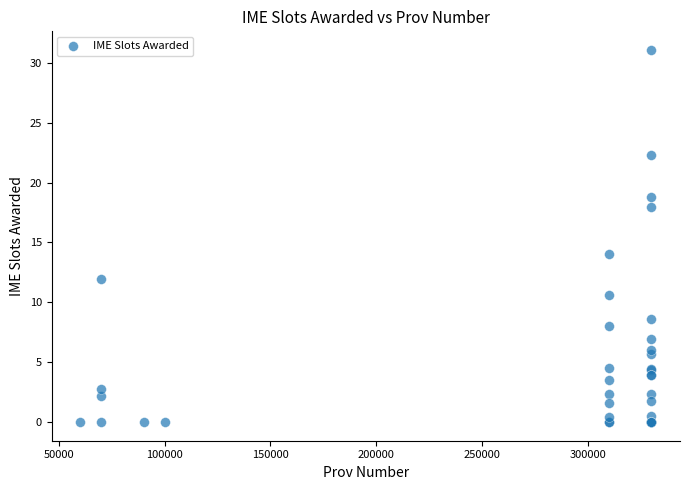

What Y value in the scatter plot is closest to 15?

14.0